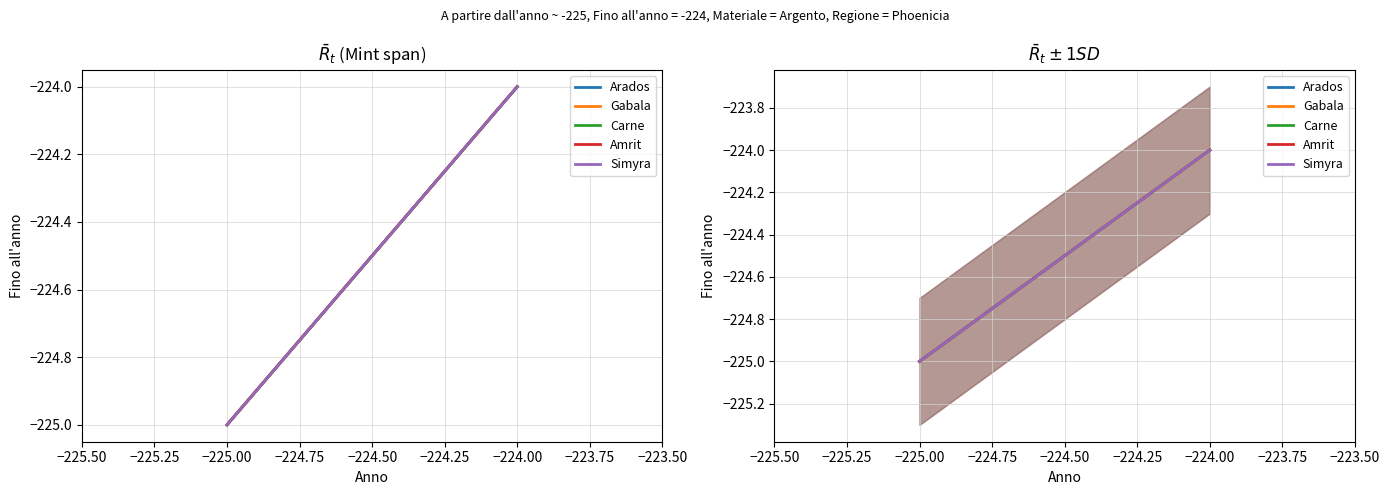

Reading right to left, extract all data points from this chart.

Arados: -224	-225
Gabala: -224	-225
Carne: -224	-225
Amrit: -224	-225
Simyra: -224	-225